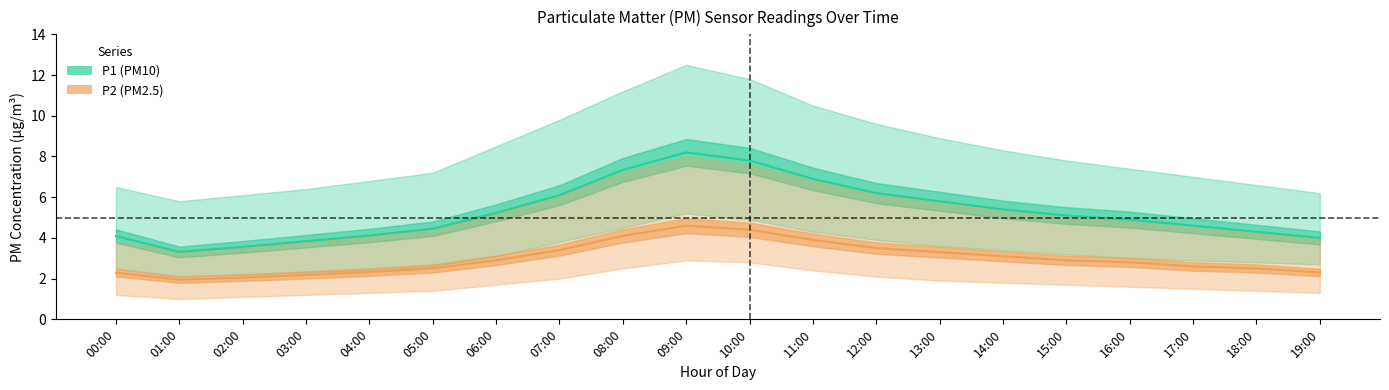

Where is the first local minimum for P1 (PM10)?

01:00